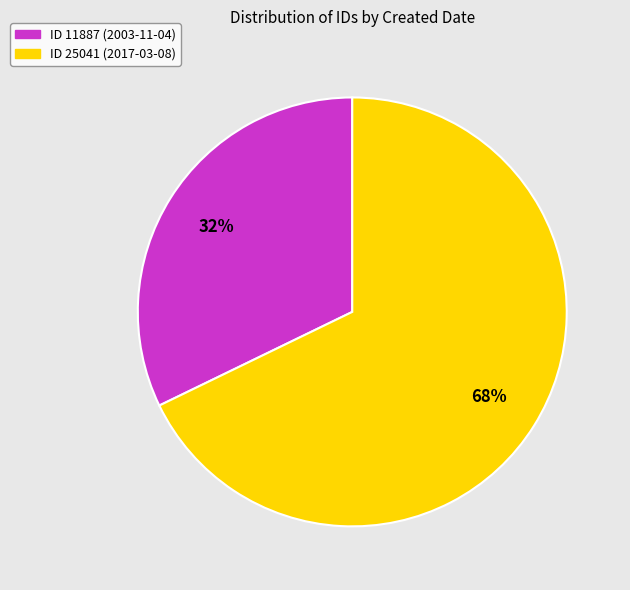

The ID 11887 (2003-11-04) slice represents 41% of the pie. True or false?

False